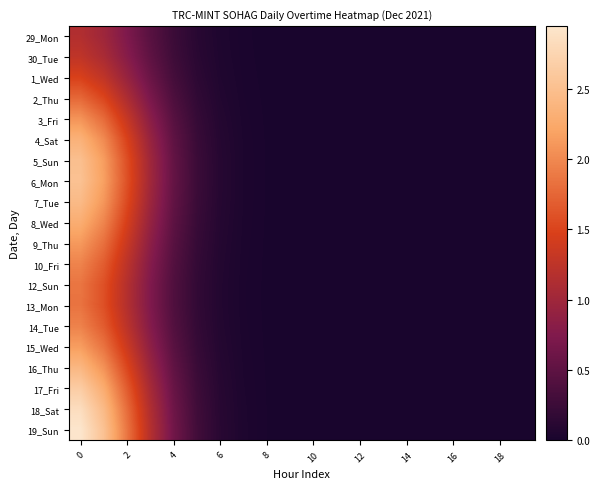

Which label corresponds to the smallest value in the chart?

11